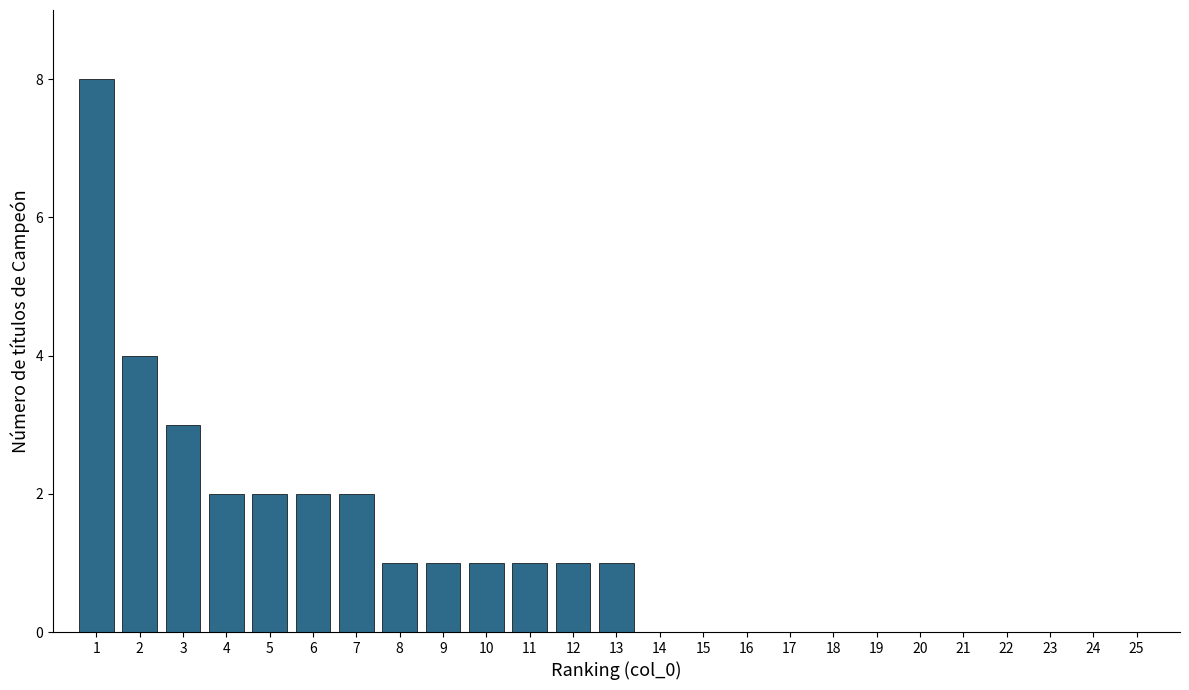

Reading right to left, what are all the values shown in this chart?

25=0	24=0	23=0	22=0	21=0	20=0	19=0	18=0	17=0	16=0	15=0	14=0	13=1	12=1	11=1	10=1	9=1	8=1	7=2	6=2	5=2	4=2	3=3	2=4	1=8